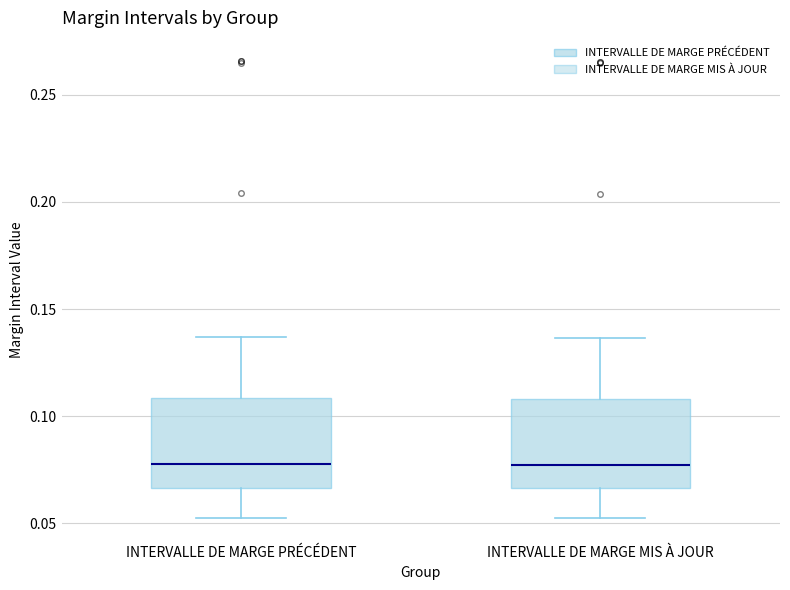

Reading left to right, transcribe this box plot: for each box, give where its median line is, the range the box spans, and where its two whiskers end, as read against the y-axis. The values are not printed on the chart, so give them approximately, as read against the axis.

INTERVALLE DE MARGE PRÉCÉDENT: median 0.080, box 0.065 to 0.110, whiskers 0.050 to 0.135
INTERVALLE DE MARGE MIS À JOUR: median 0.075, box 0.065 to 0.110, whiskers 0.050 to 0.135